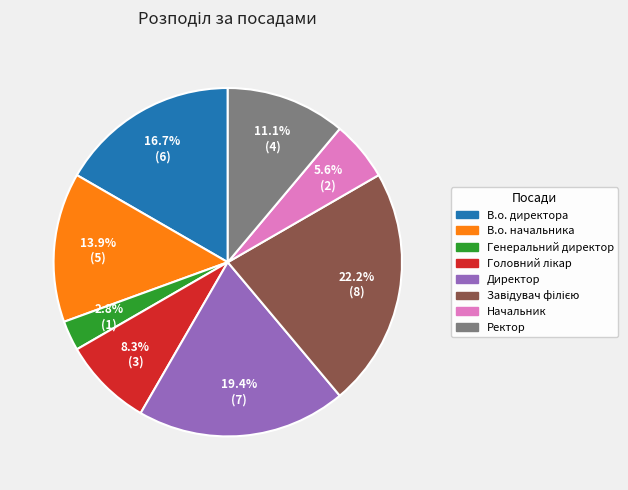

What is the total percentage of Директор and В.о. начальника?

33.3%